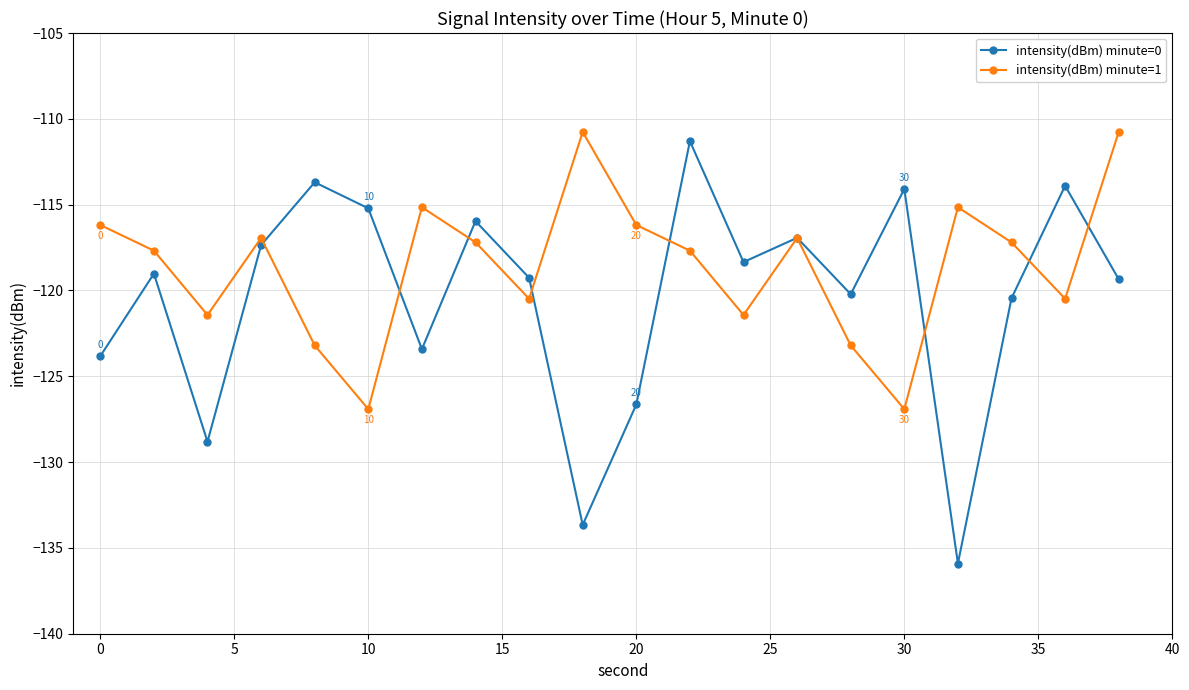

Count the number of categories in the chart.

20